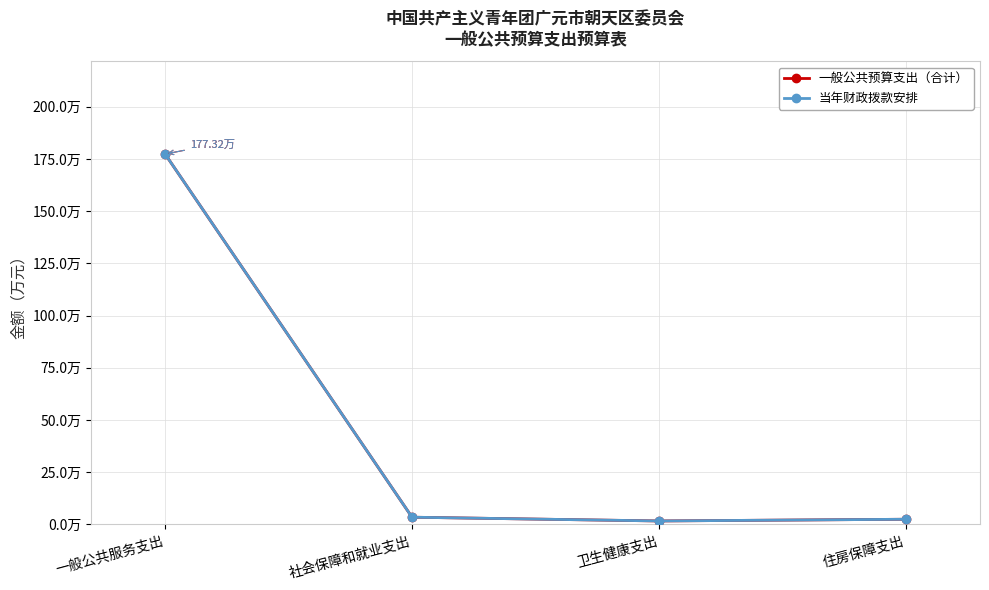

Rank the categories by 一般公共预算支出（合计） value from highest to lowest.

一般公共服务支出, 社会保障和就业支出, 住房保障支出, 卫生健康支出